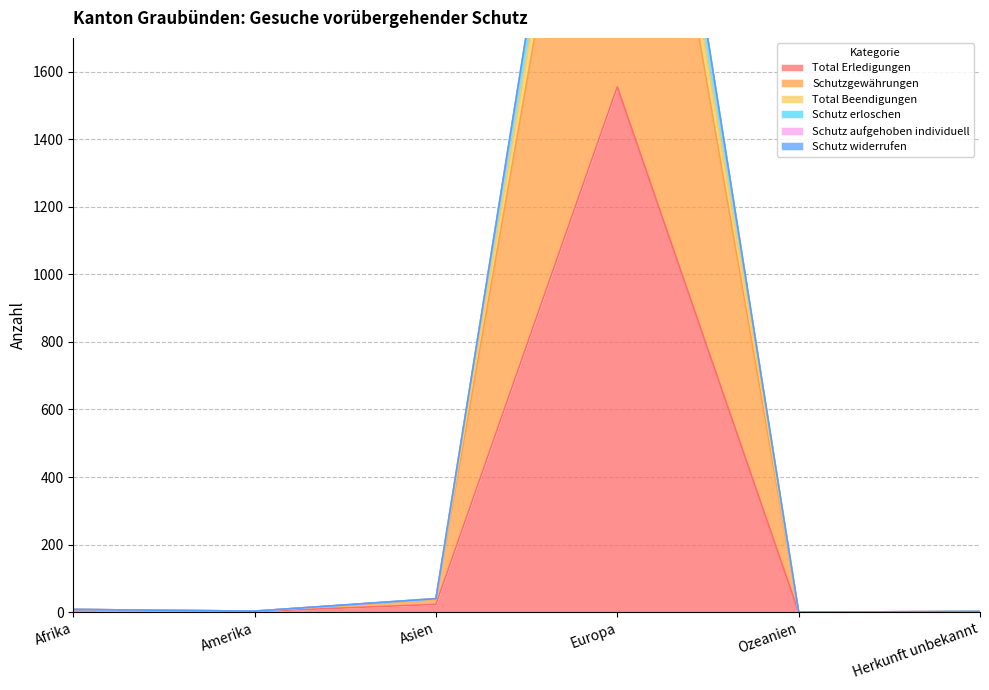

What is the total value across all series at Herkunft unbekannt?

7